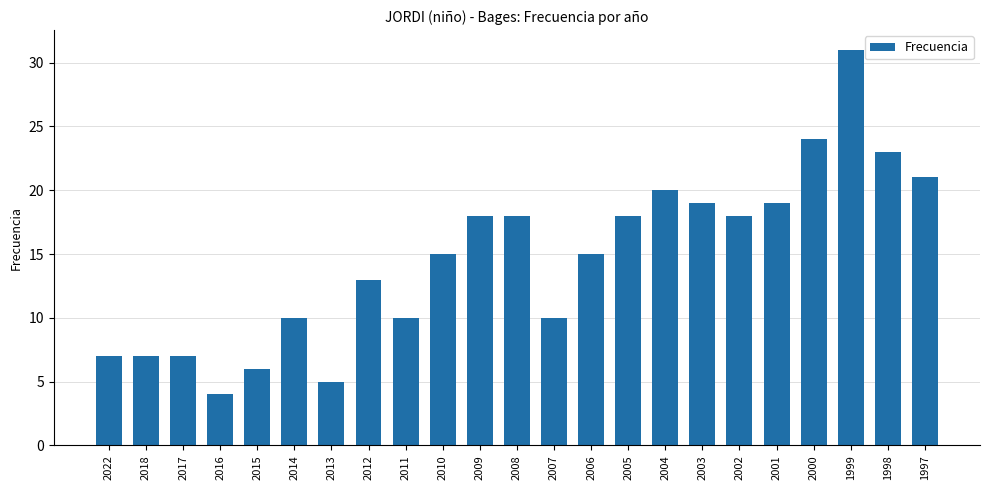

Approximately how many times larger is the value at 2006 compared to 2008?

0.8